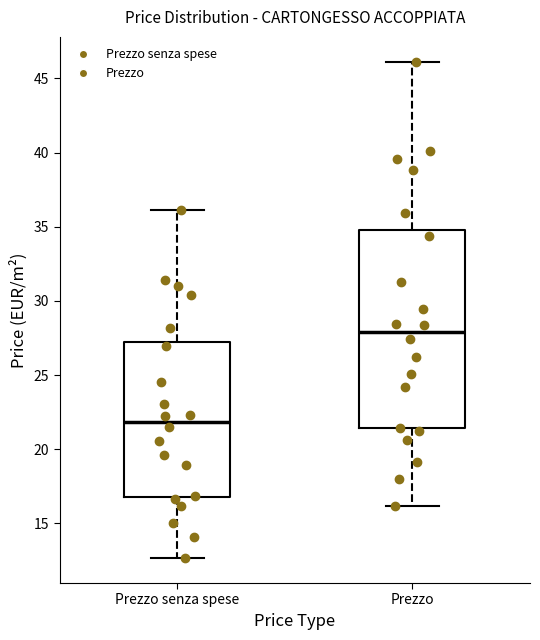

Which box has the highest median line?

Prezzo